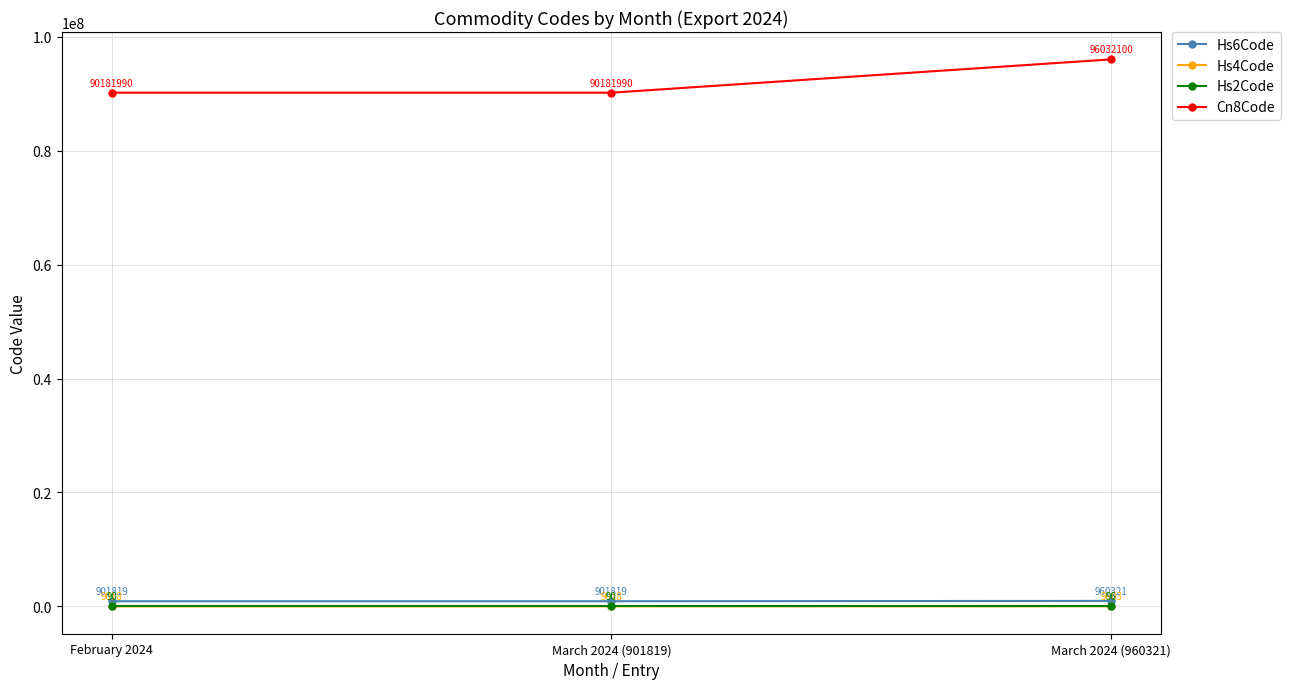

Rank the series by their maximum value, from highest to lowest.

Cn8Code, Hs6Code, Hs4Code, Hs2Code